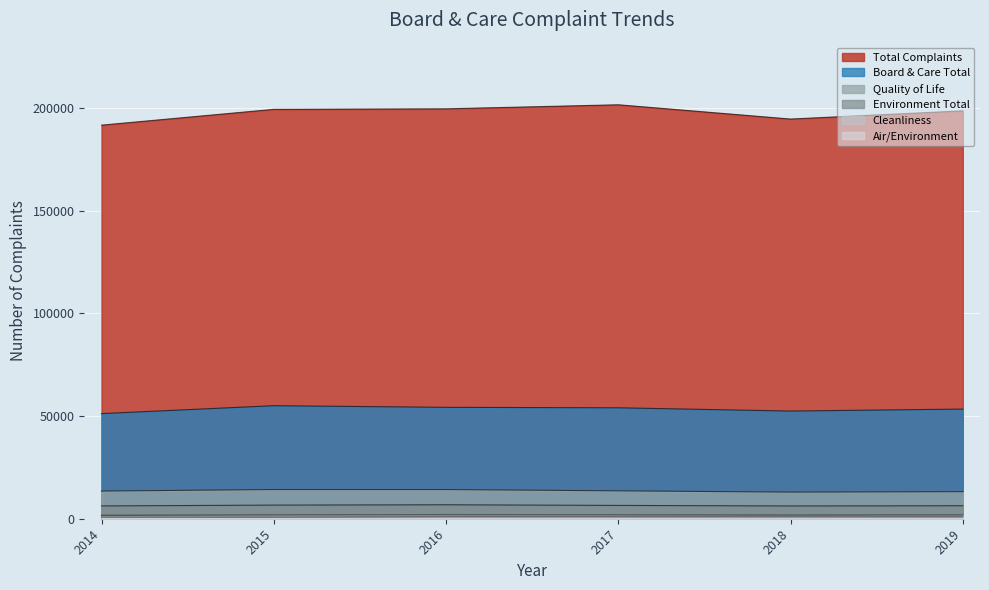

What are all the series names shown in the legend?

Total Complaints, Board & Care Total, Quality of Life, Environment Total, Cleanliness, Air/Environment